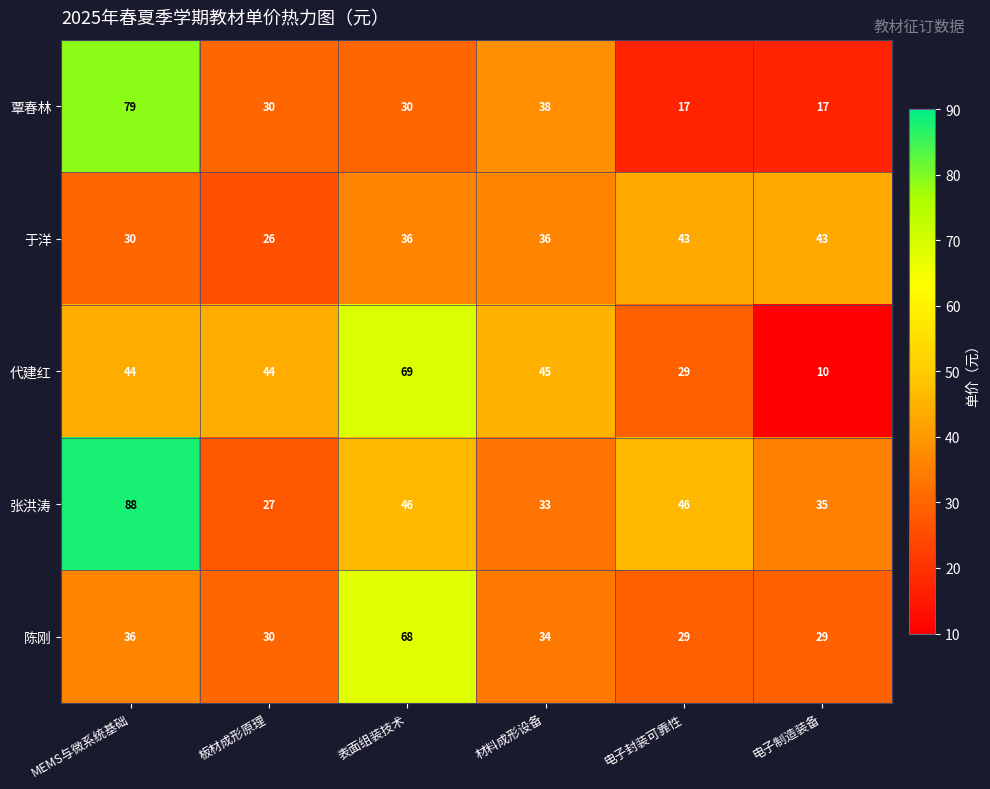

Which label corresponds to the largest value in the chart?

MEMS与微系统基础